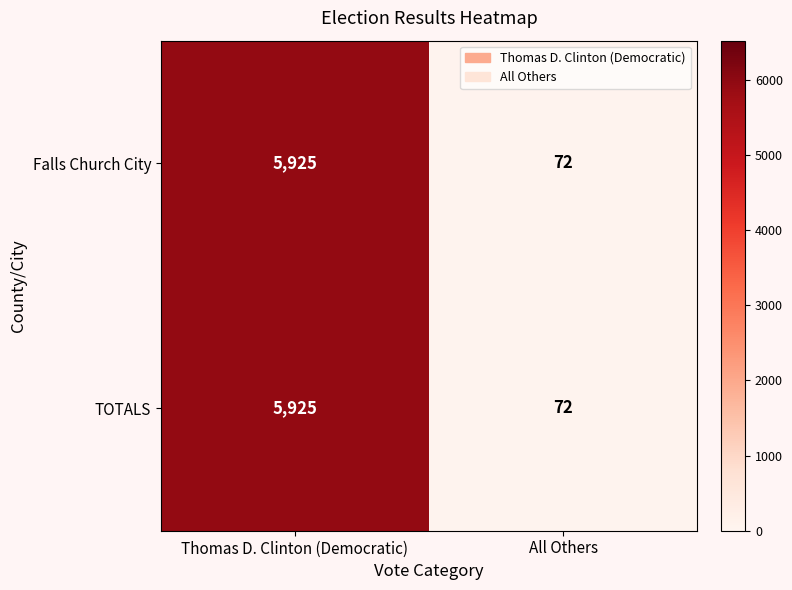

Which label corresponds to the smallest value in the chart?

All Others